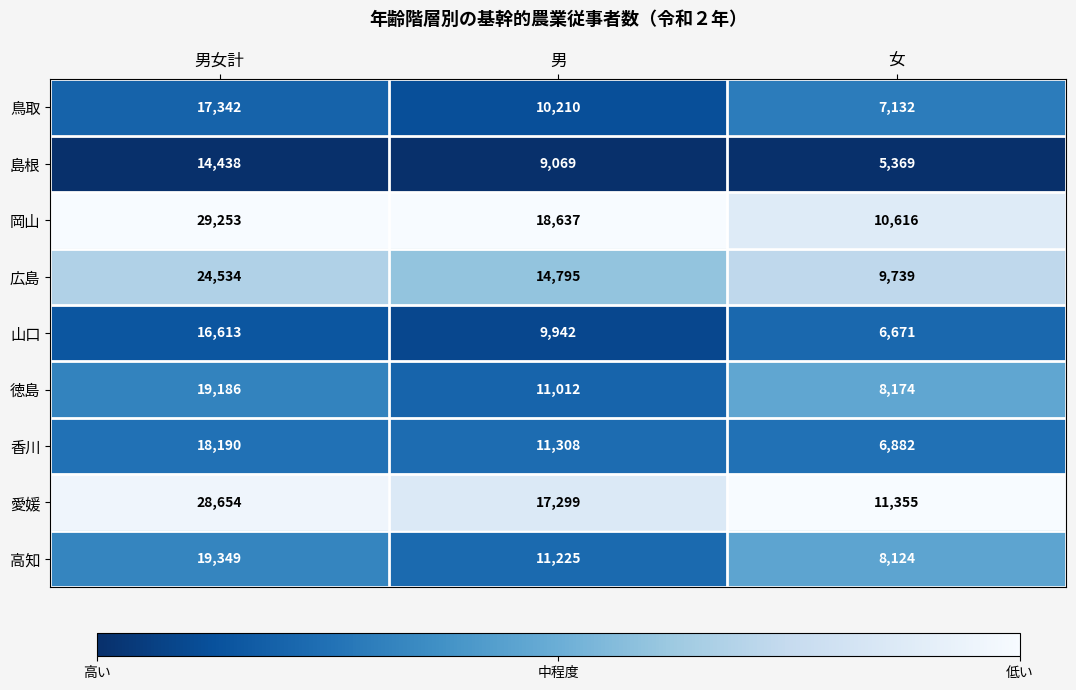

What is the sum of the 広島 values at 男 and 女?

24534